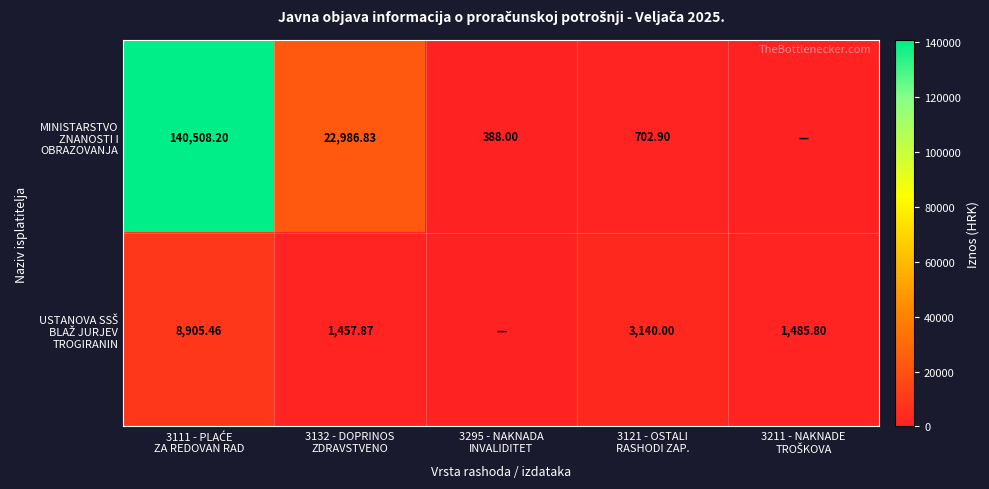

At which label does MINISTARSTVO ZNANOSTI I OBRAZOVANJA first exceed 702?

3111 - PLAĆE ZA REDOVAN RAD